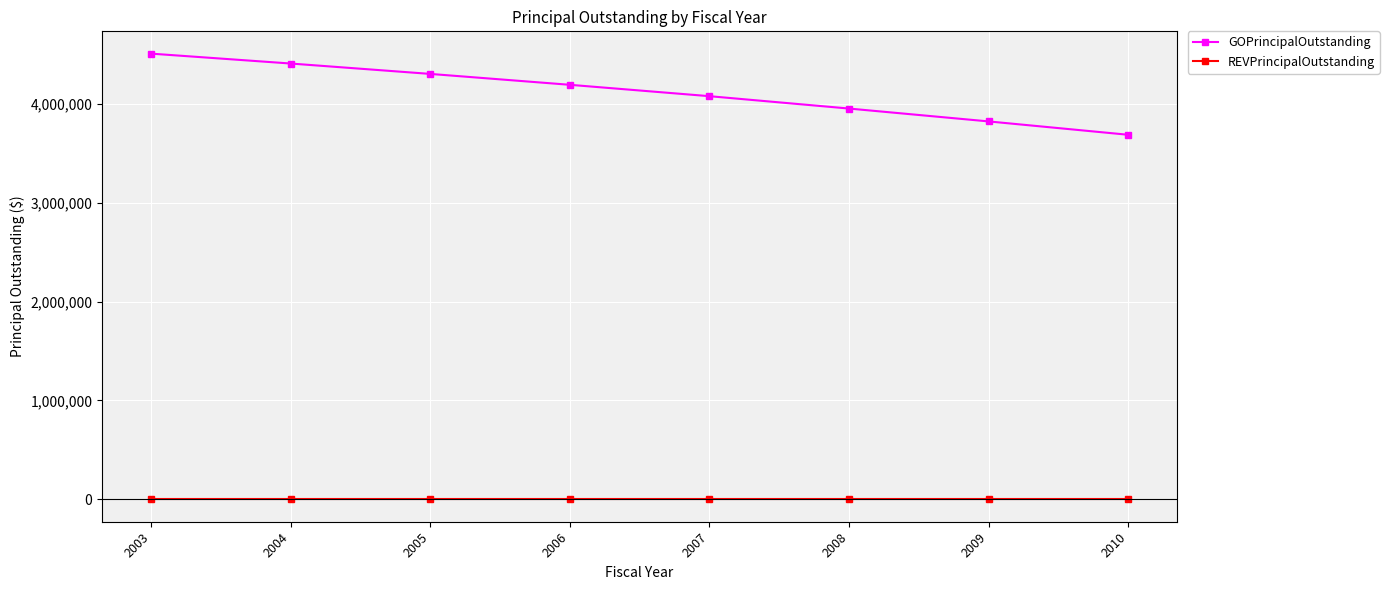

True or false: GOPrincipalOutstanding and REVPrincipalOutstanding intersect in this chart.

False